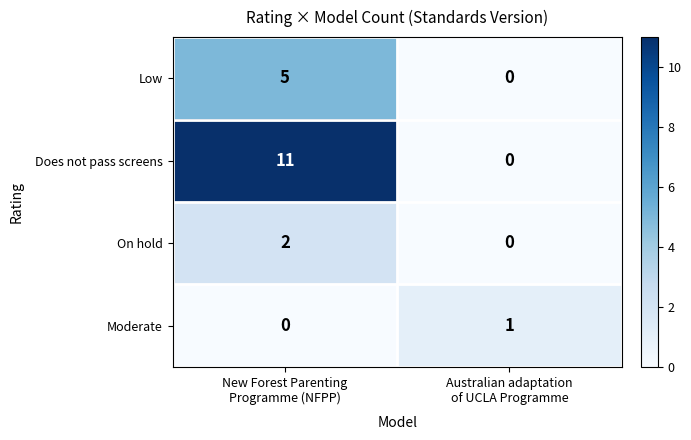

What is the maximum value for Low?

5